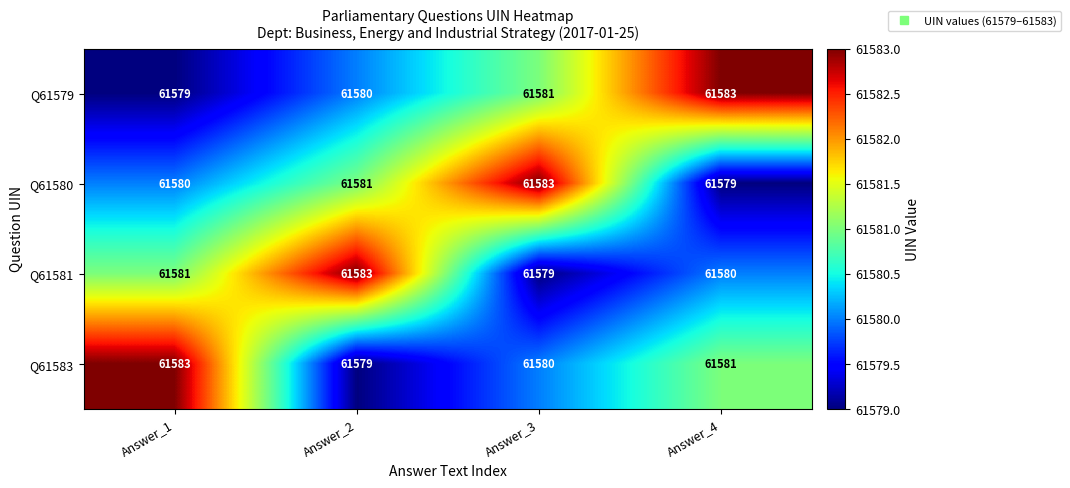

What is the difference between the highest and lowest values at Answer_1?

4